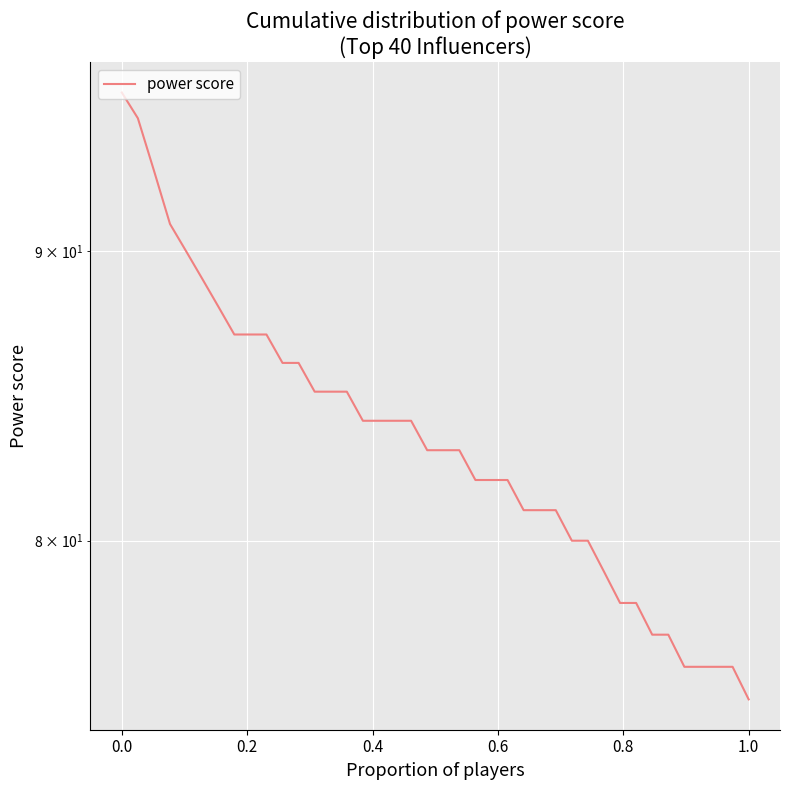

How many data points are above 83?

19